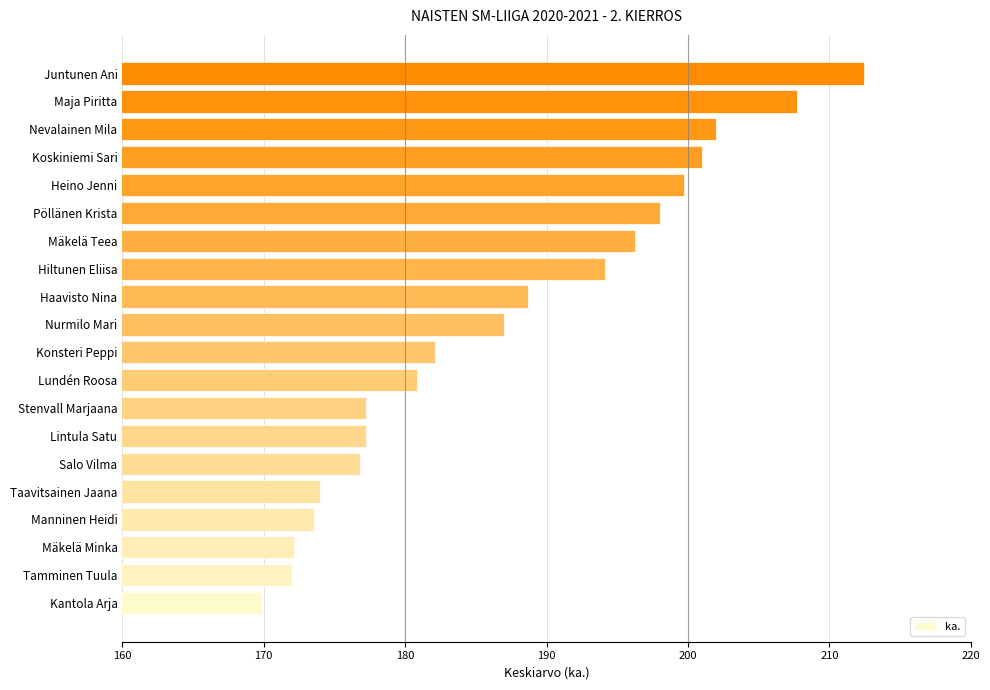

What is the change in value from Lintula Satu to Heino Jenni?

+22.5